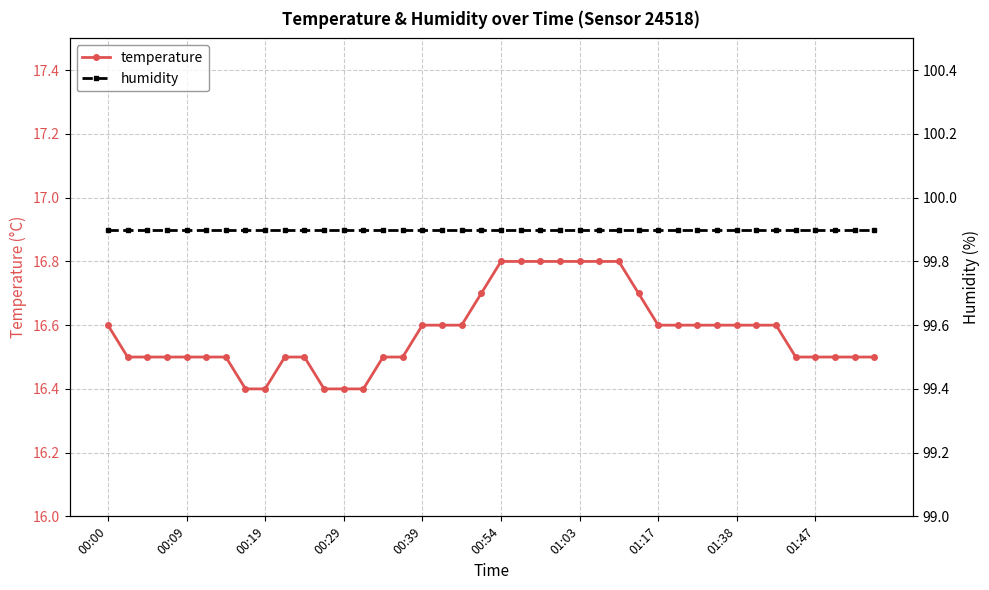

What is the maximum value for temperature?

16.8